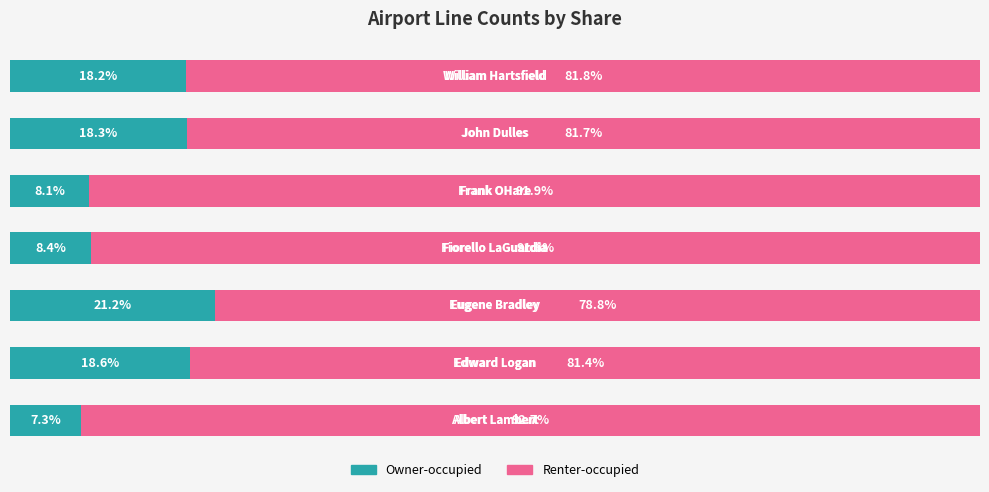

Reading left to right, extract all data points from this chart.

Owner-occupied: 7.3	18.6	21.2	8.4	8.1	18.3	18.2
Renter-occupied: 92.7	81.4	78.8	91.6	91.9	81.7	81.8